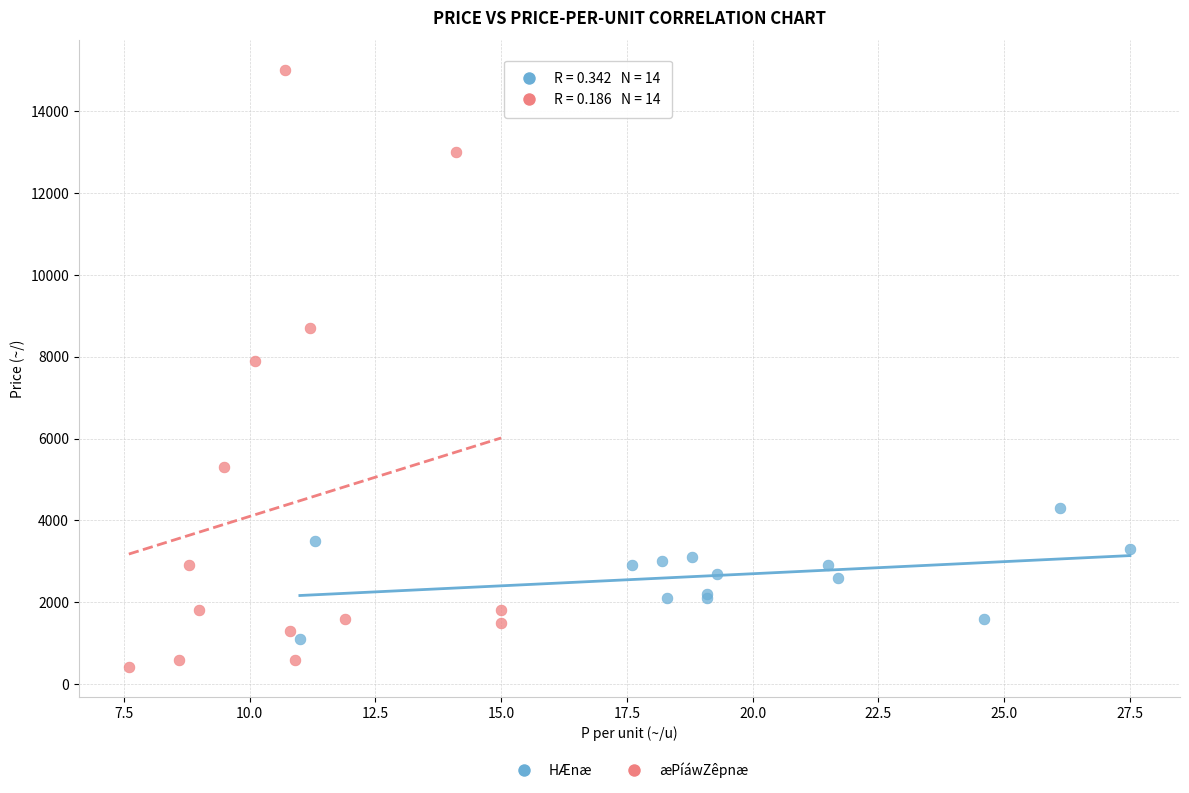

Which series contains the lowest Y value?

æPíáwZêpnæ